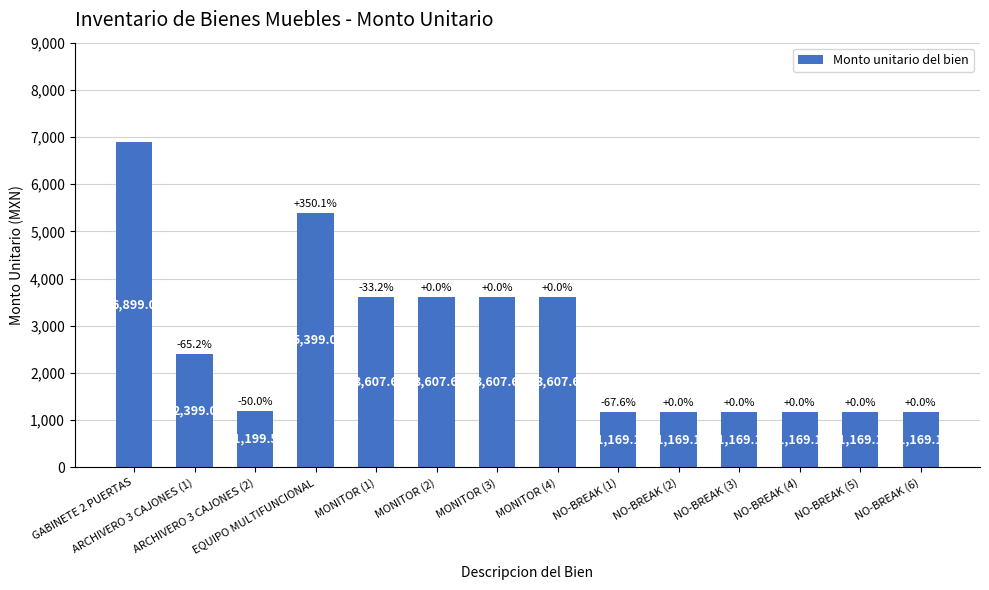

Reading right to left, transcribe all the data shown in this chart.

1169.1	1169.1	1169.1	1169.1	1169.1	1169.1	3607.6	3607.6	3607.6	3607.6	5399.0	1199.5	2399.0	6899.0